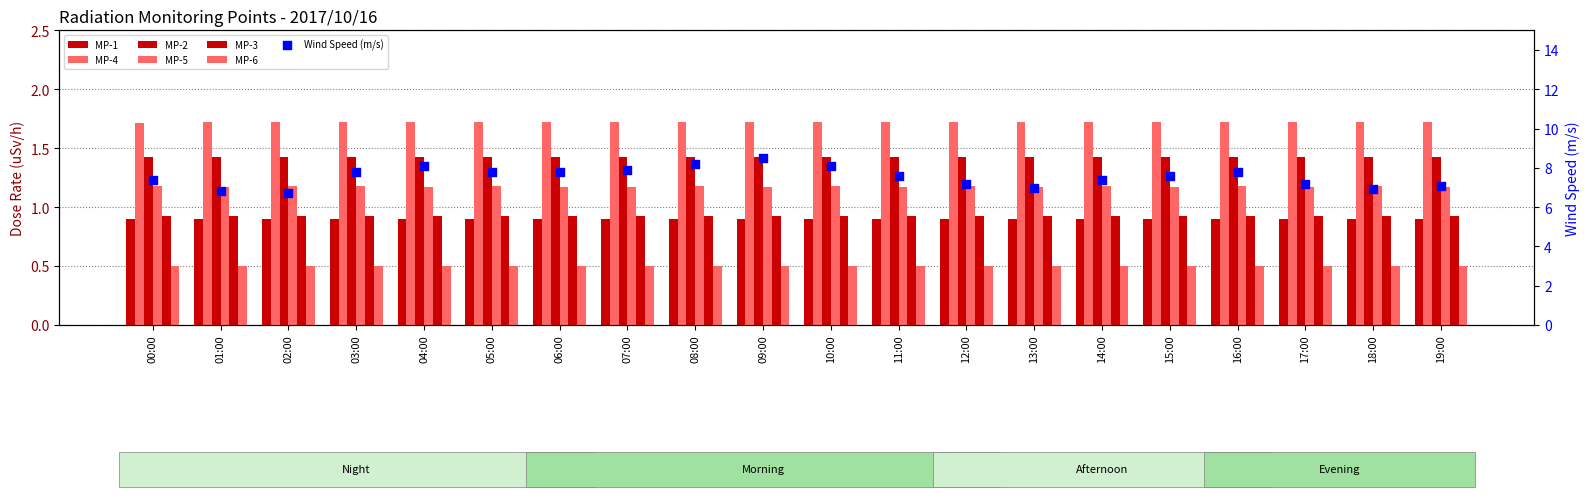

Is the value of MP-6 at 04:00 greater than the value of MP-2 at 10:00?

No